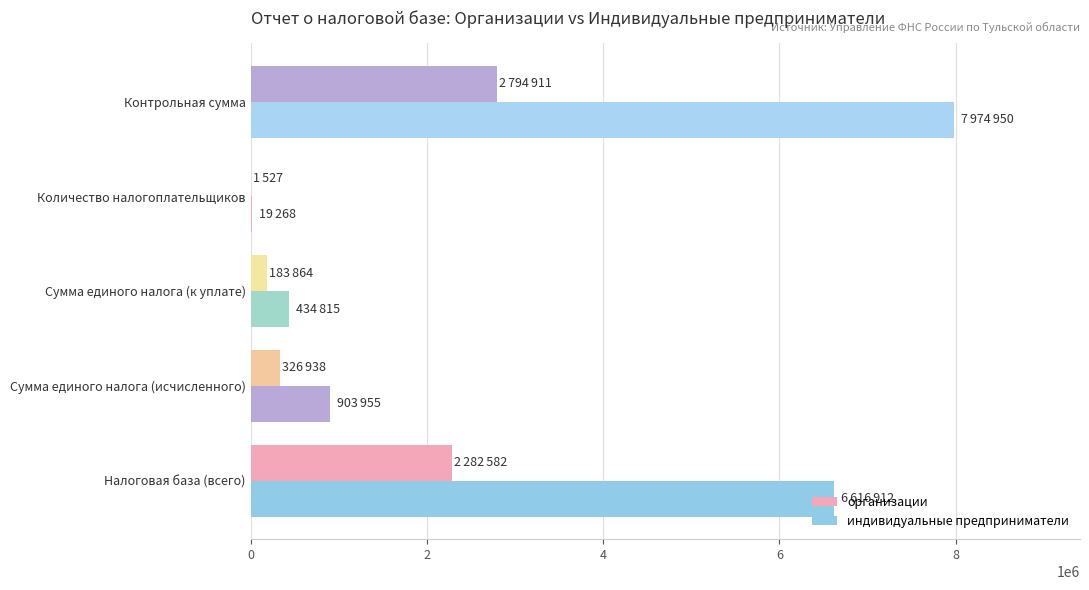

What is the minimum value shown in the chart?

1527